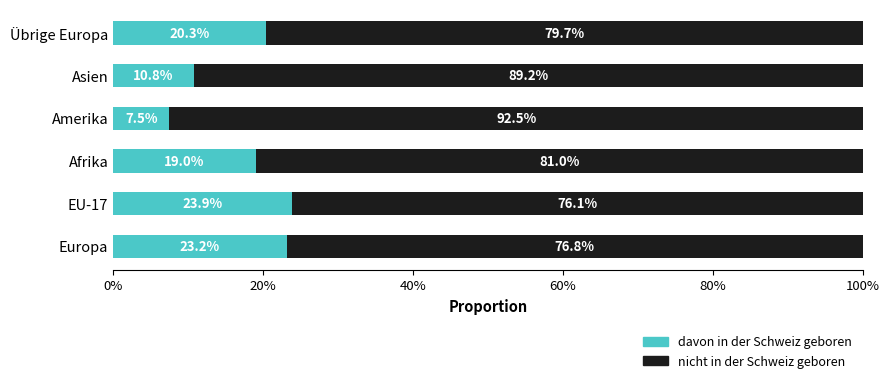

What value does the davon in der Schweiz geboren series have at Europa?

23.2